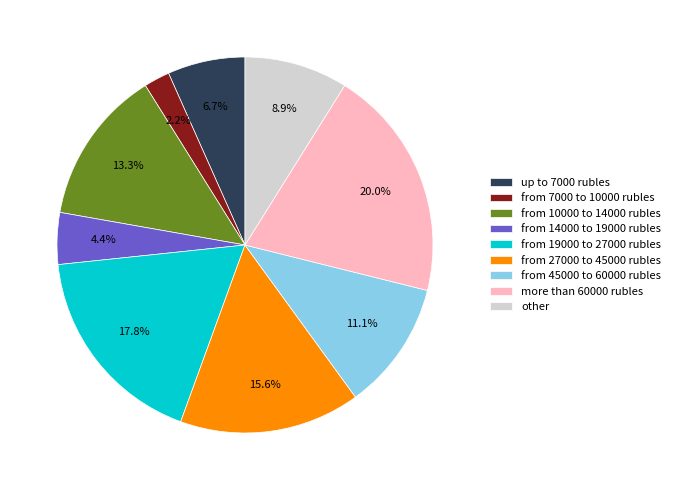

Rank the categories by value from lowest to highest.

from 7000 to 10000 rubles, from 14000 to 19000 rubles, up to 7000 rubles, other, from 45000 to 60000 rubles, from 10000 to 14000 rubles, from 27000 to 45000 rubles, from 19000 to 27000 rubles, more than 60000 rubles